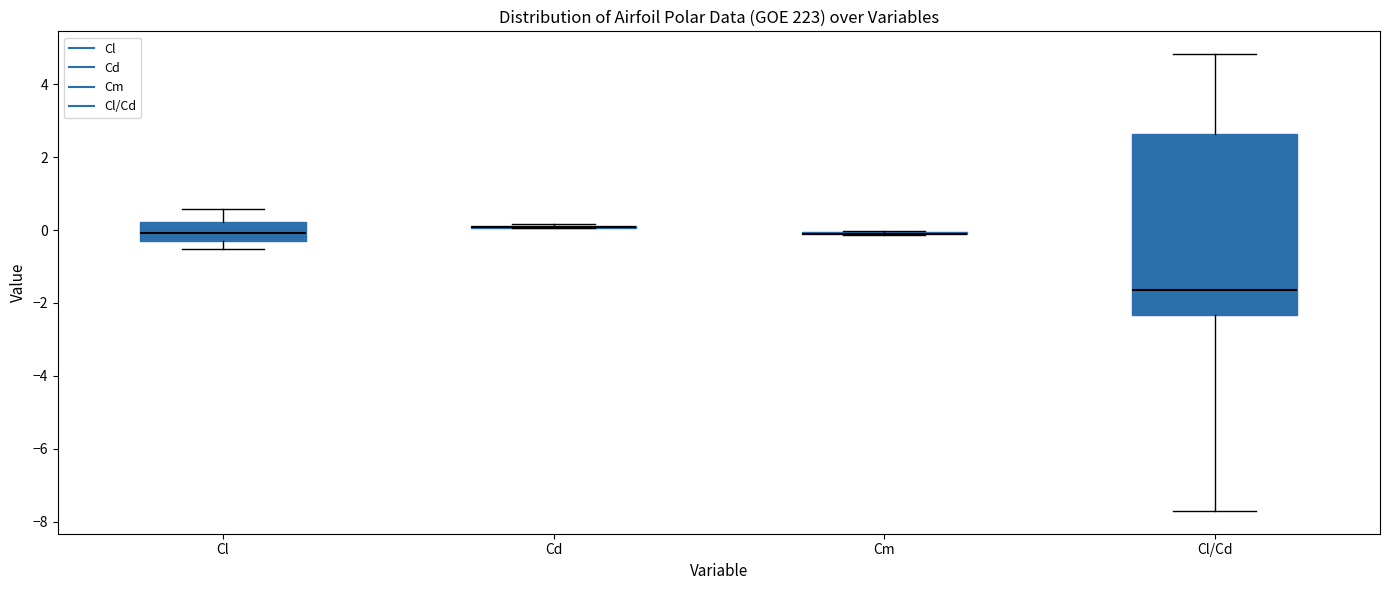

Reading left to right, read every box against the y-axis: the position of its median line, the range the box covers, and the ends of its whiskers. The values are not printed on the chart, so give them approximately, as read against the axis.

Cl: median 0.0, box -0.2 to 0.2, whiskers -0.6 to 0.6
Cd: box collapsed to a line at 0.0, whiskers 0.0 to 0.2
Cm: box collapsed to a line at 0.0, whiskers -0.2 to 0.0
Cl/Cd: median -1.6, box -2.4 to 2.6, whiskers -7.8 to 4.8